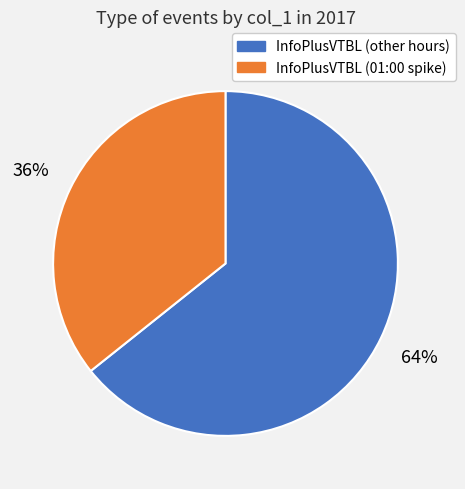

Is there any slice that represents more than half of the pie?

Yes